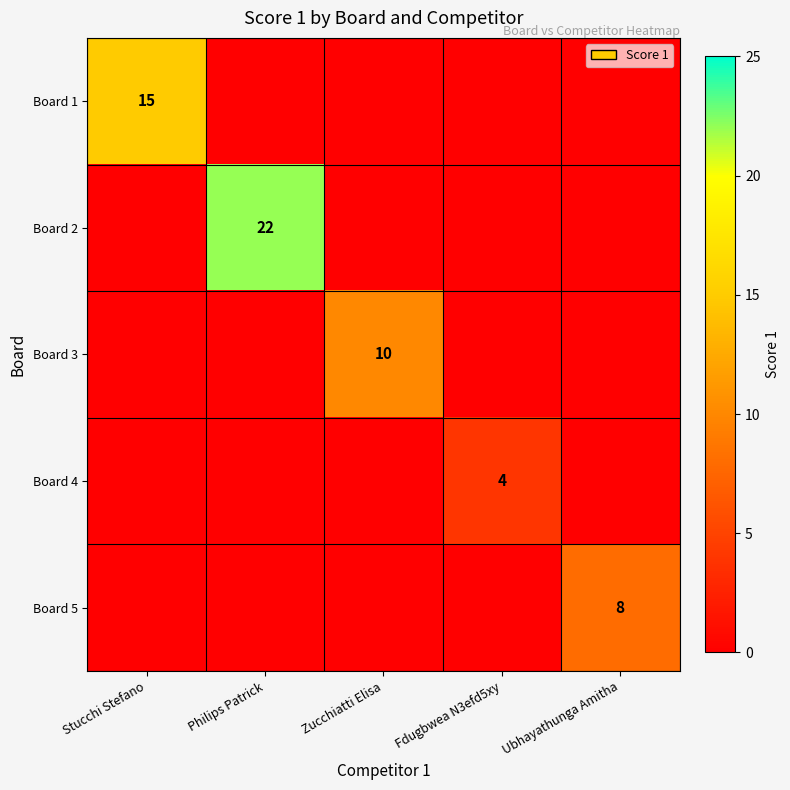

True or false: Board 3 has a value of 10 at Zucchiatti Elisa.

True